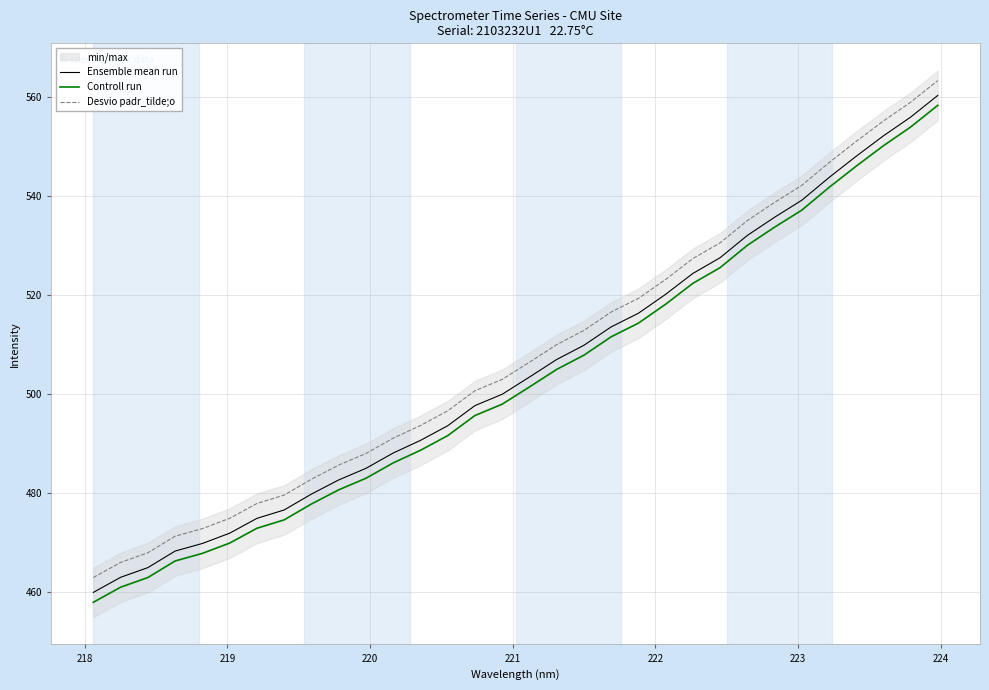

True or false: Desvio padr_tilde;o and Ensemble mean run intersect in this chart.

False